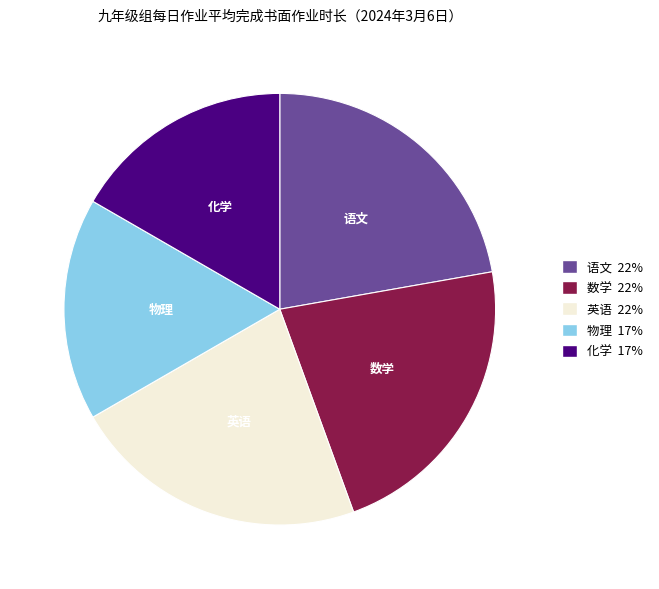

Count the number of slices in the pie.

5